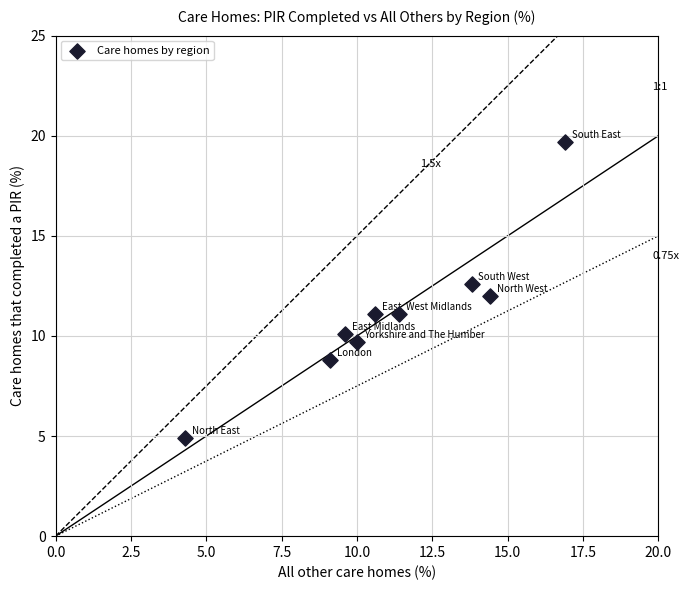

What is the range of Y values (max minus min)?

14.8